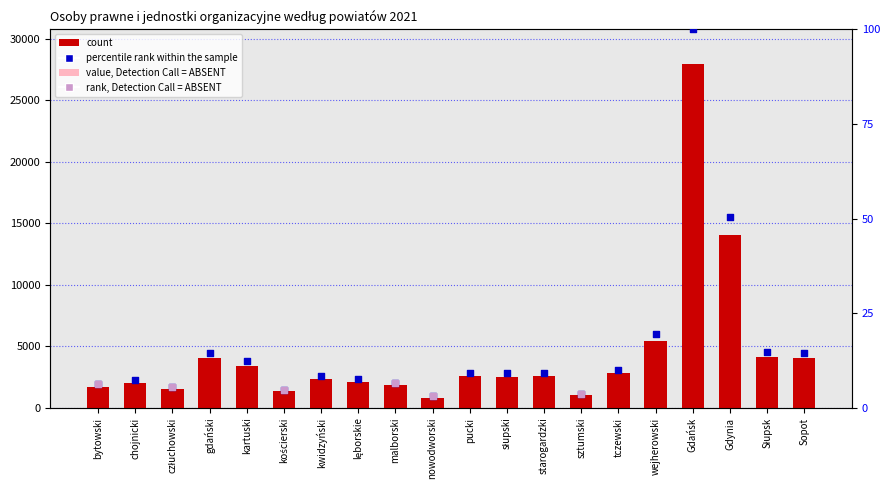

Approximately how many times larger is the value at Gdynia compared to malborski?

7.6